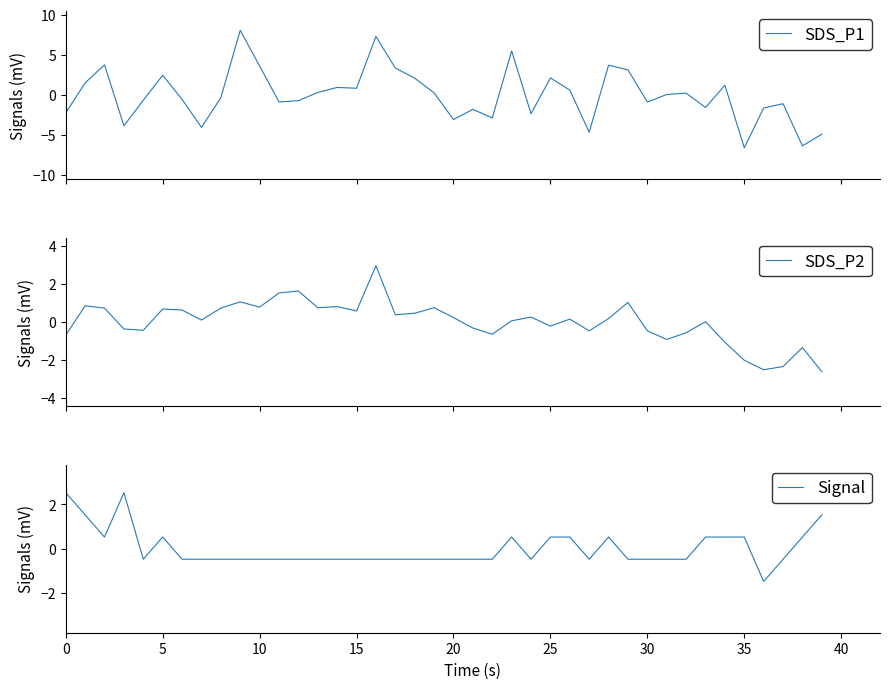

What is the sum of the Signal values at 26 and 10?

0.1